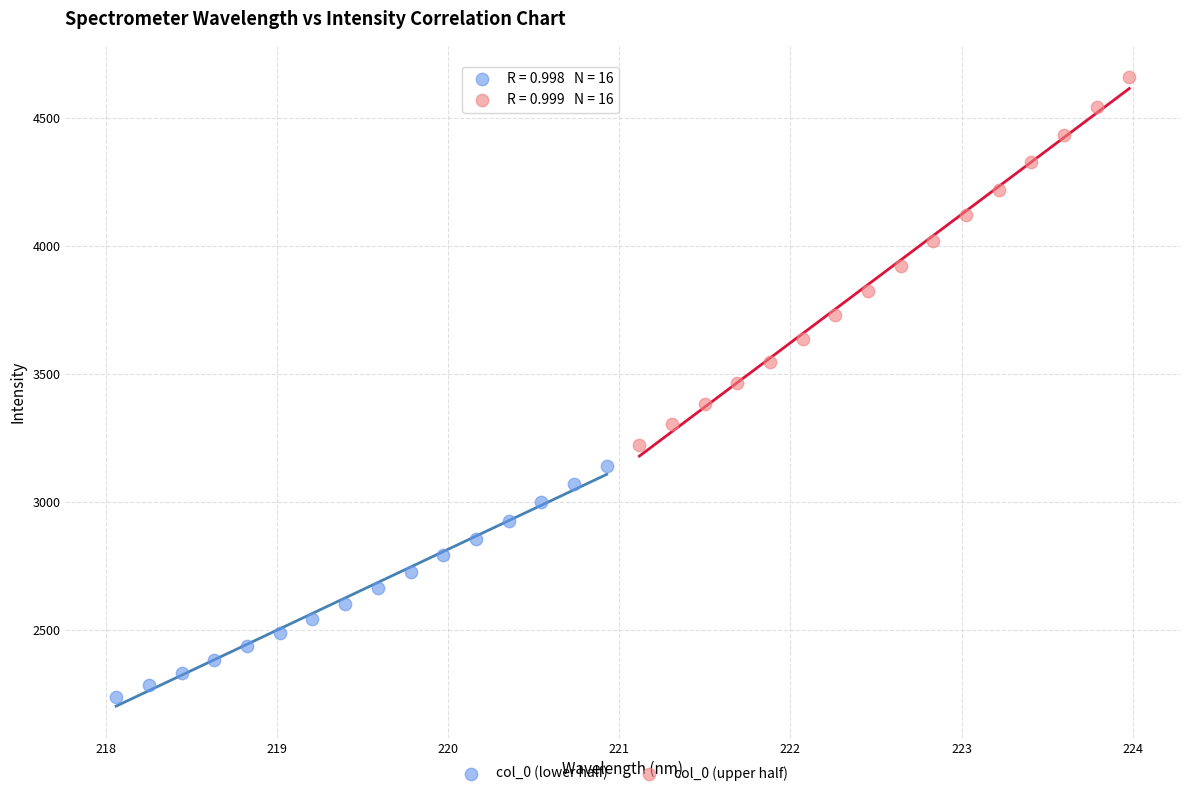

Which series reaches the minimum Y coordinate?

col_0 (lower half)